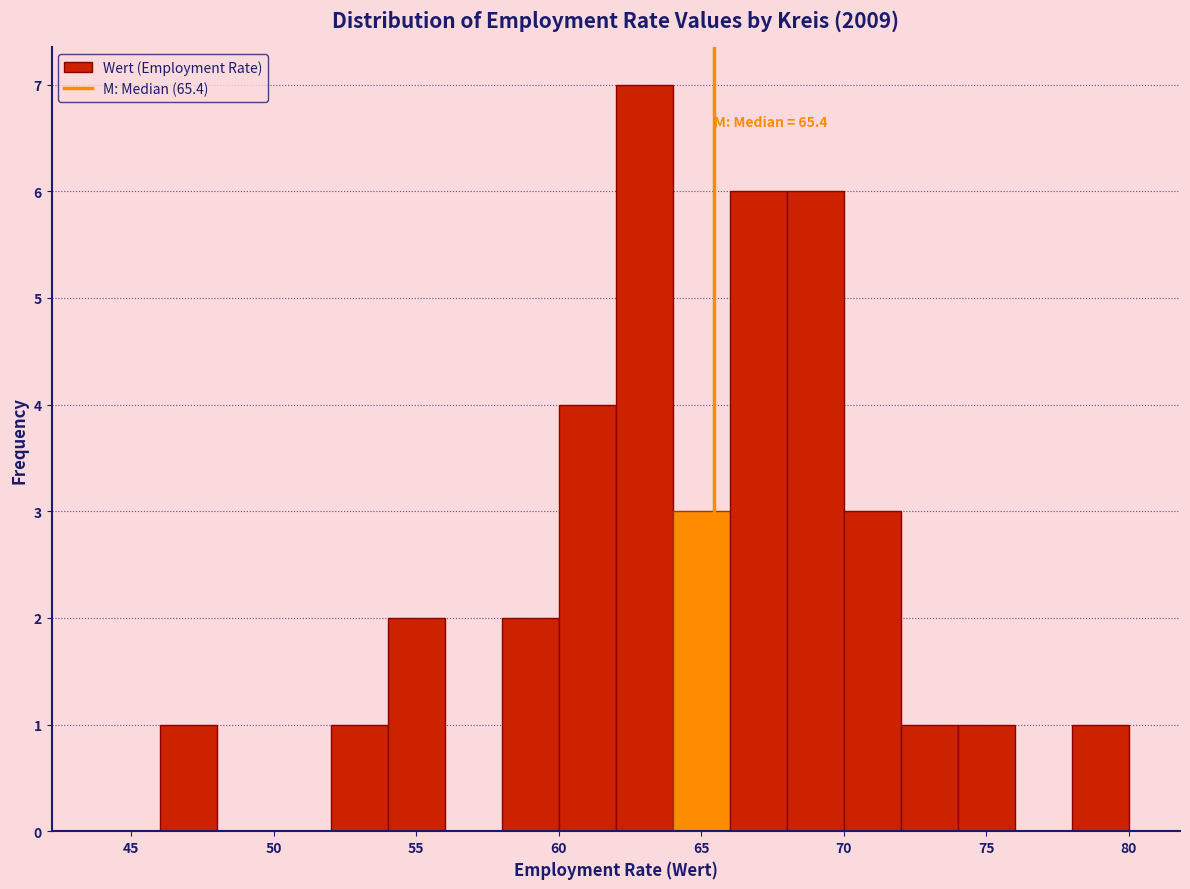

Over which range of the x-axis is the bar tallest?

62 to 64